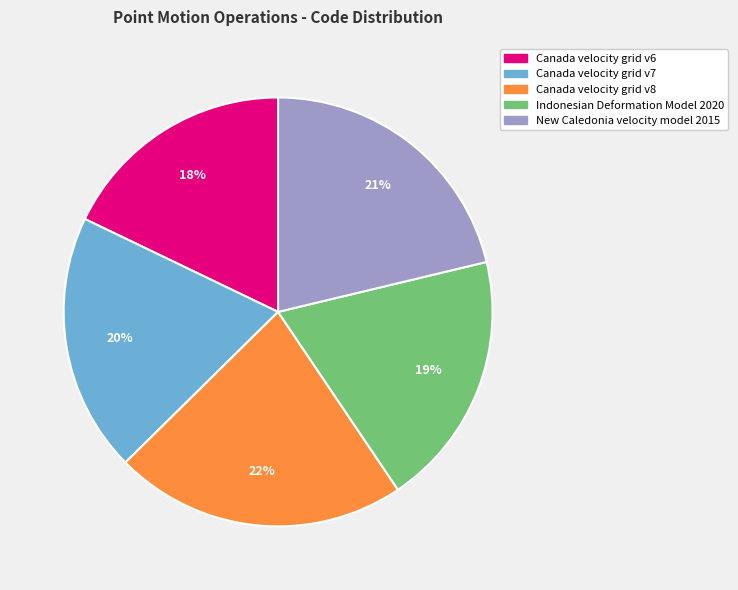

Is it true that Canada velocity grid v8 is 22% of the pie?

True